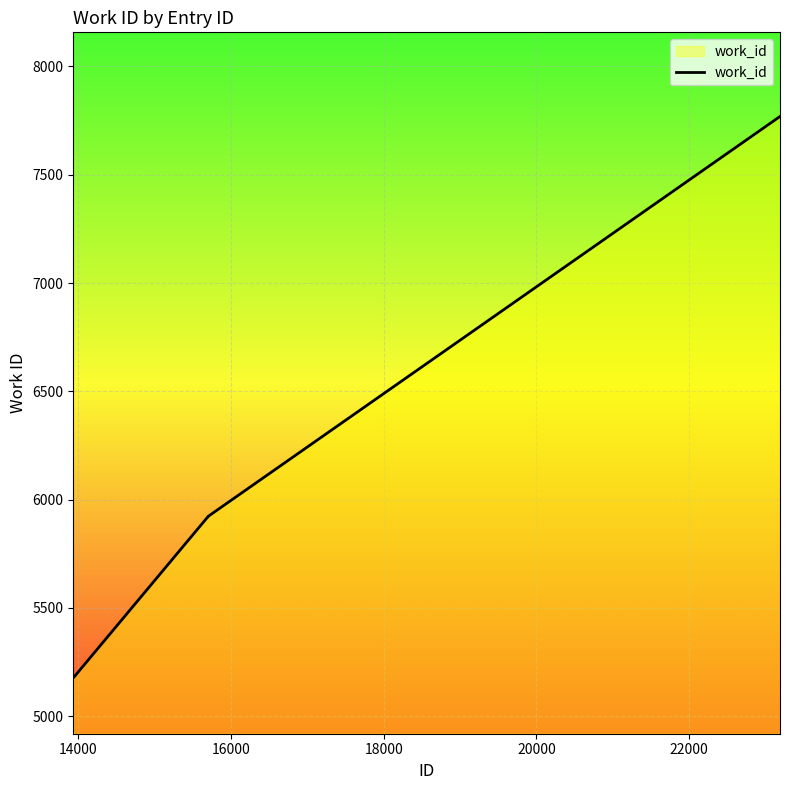

How many lines are shown in the chart?

1